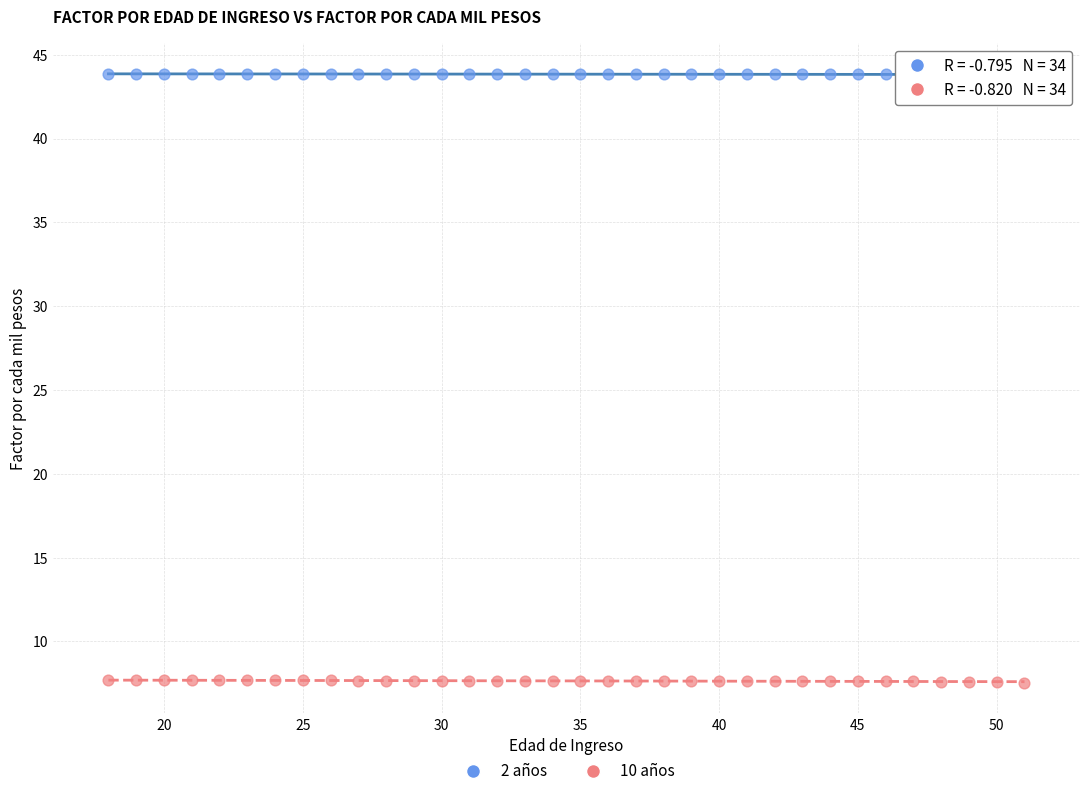

Which series reaches the minimum Y coordinate?

10 años